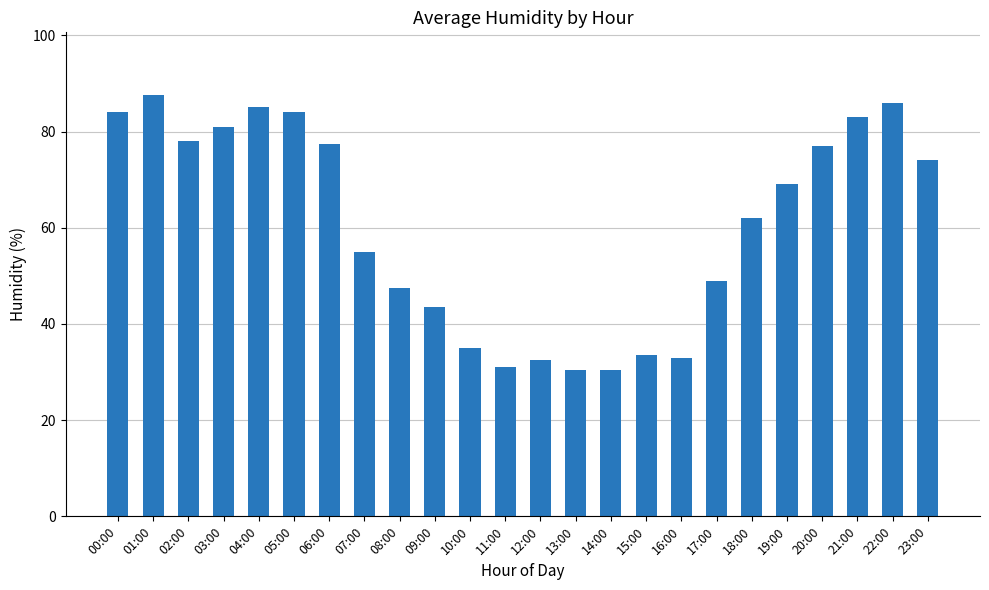

True or false: the data shows 28.9 at 00:00.

False